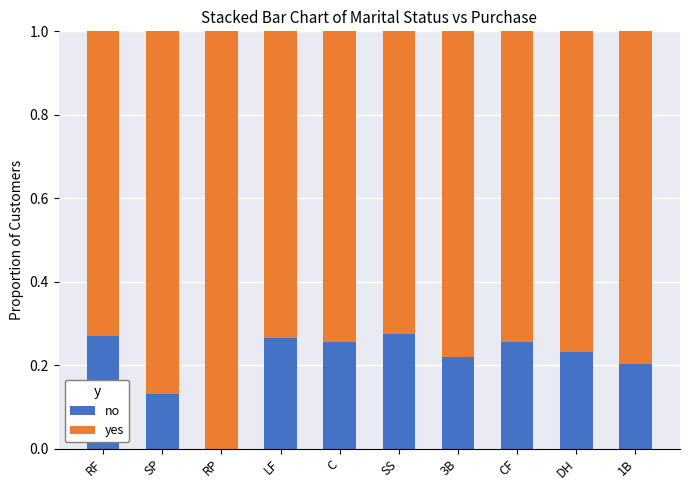

True or false: no has a value of 0.1 at RF.

False